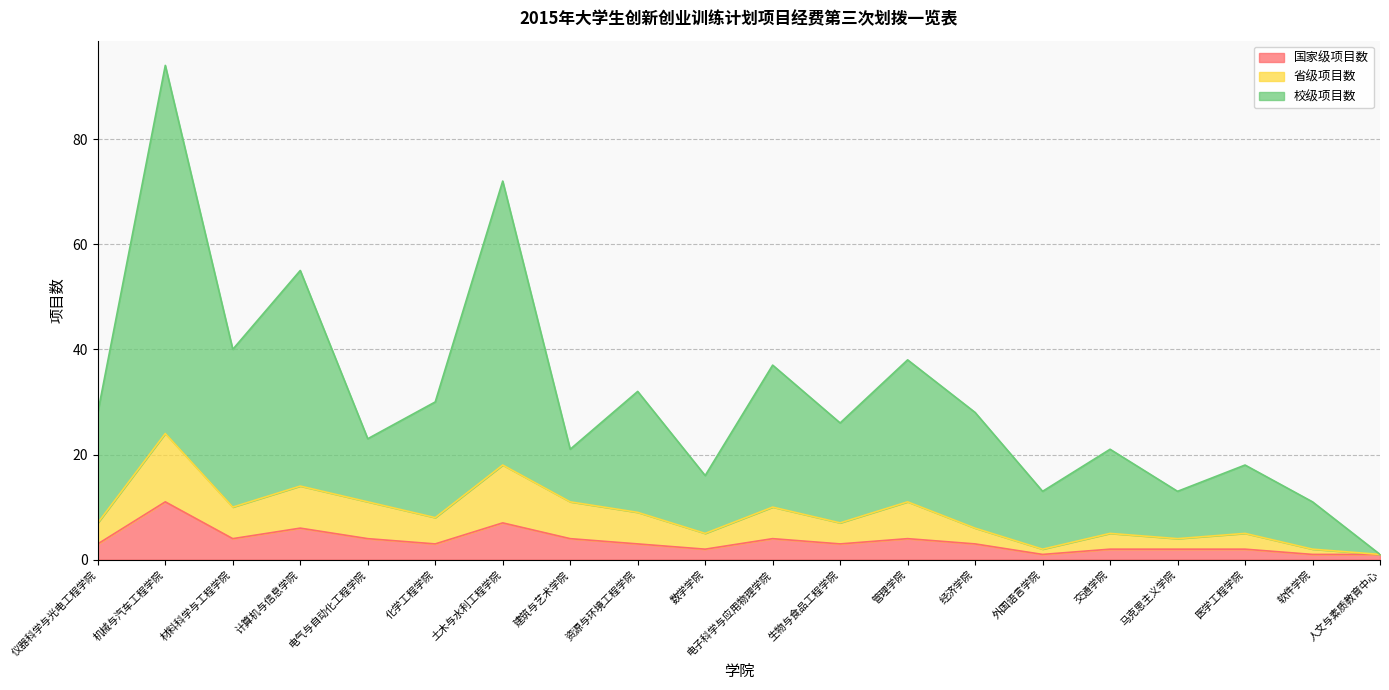

Rank the series by their average value, from highest to lowest.

校级项目数, 省级项目数, 国家级项目数